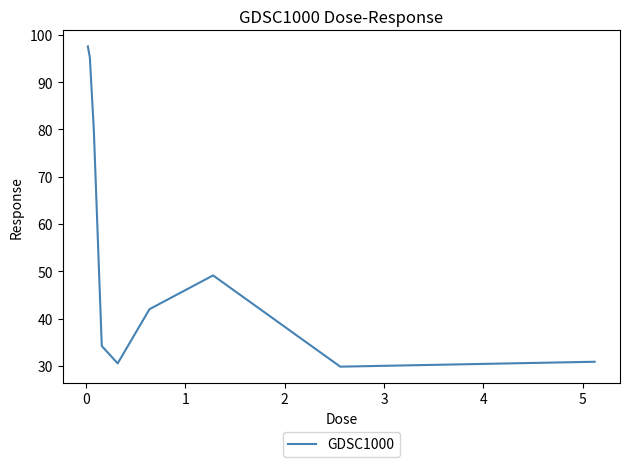

What is the difference between the maximum and minimum values?

67.7